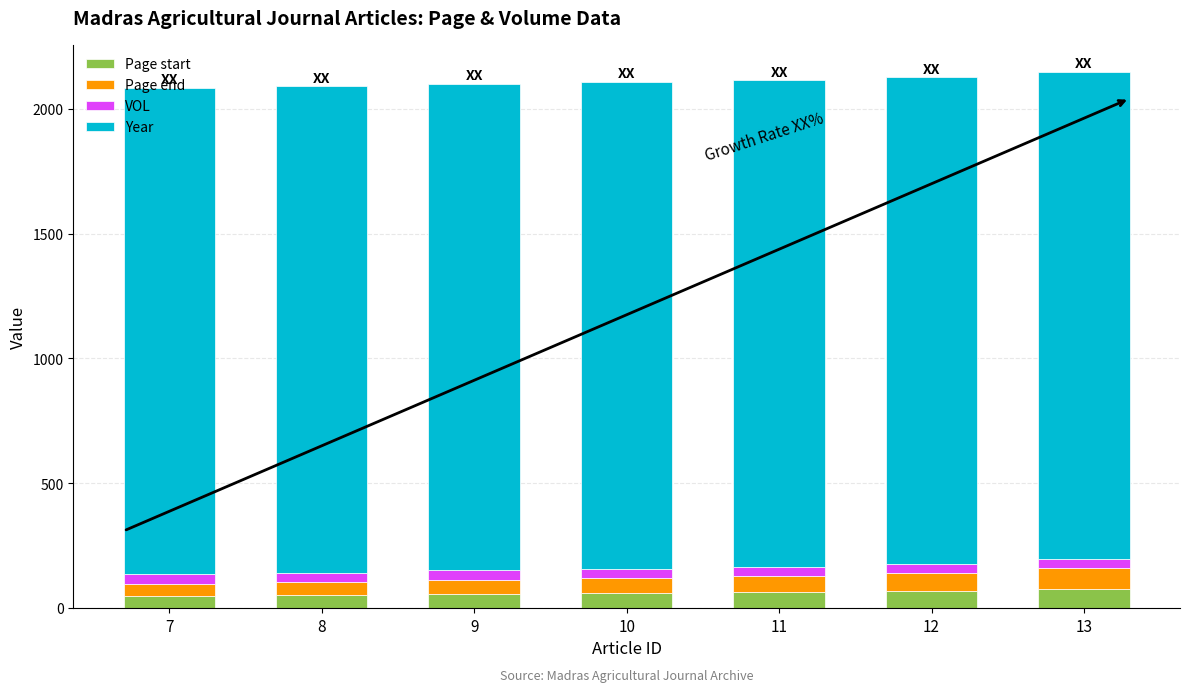

What is the highest value of the Page start series?

75